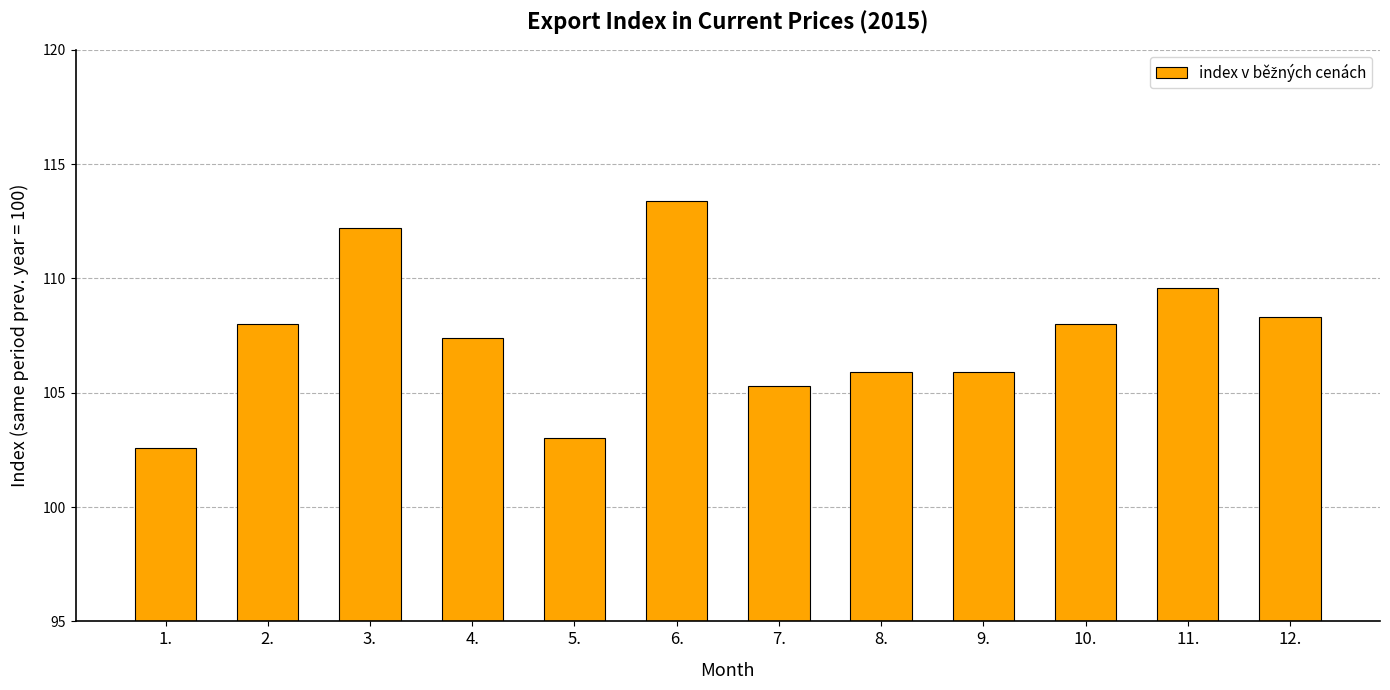

What is the label of the 7th bar from the left?

7.